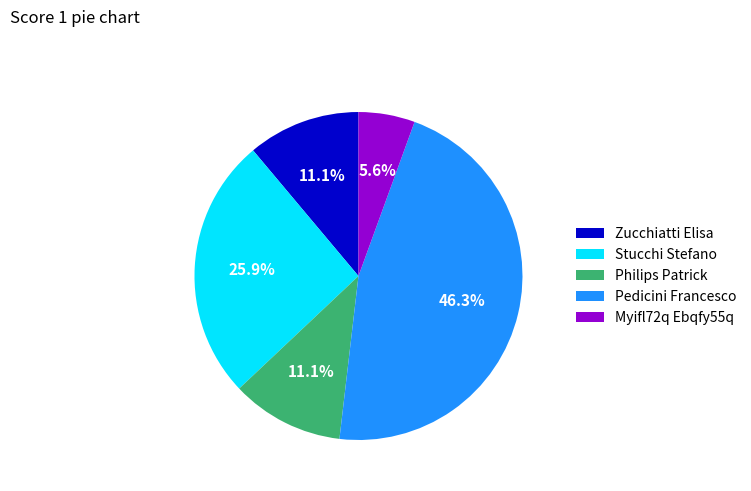

What percentage is NOT represented by Pedicini Francesco?

53.7%